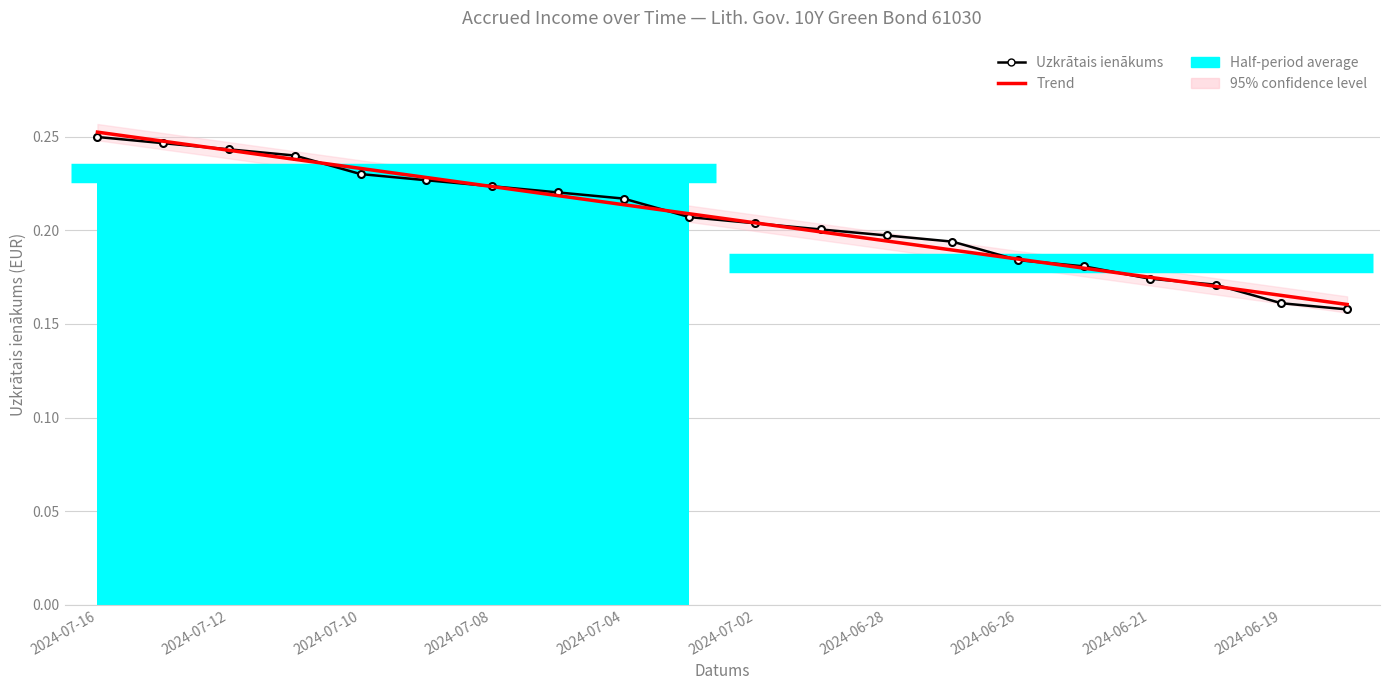

Reading left to right, extract all data points from this chart.

Uzkrātais ienākums: 0.2	0.2	0.2	0.2	0.2	0.2	0.2	0.2	0.2	0.2	0.2	0.2	0.2	0.2	0.2	0.2	0.2	0.2	0.2	0.2
Trend: 0.3	0.2	0.2	0.2	0.2	0.2	0.2	0.2	0.2	0.2	0.2	0.2	0.2	0.2	0.2	0.2	0.2	0.2	0.2	0.2